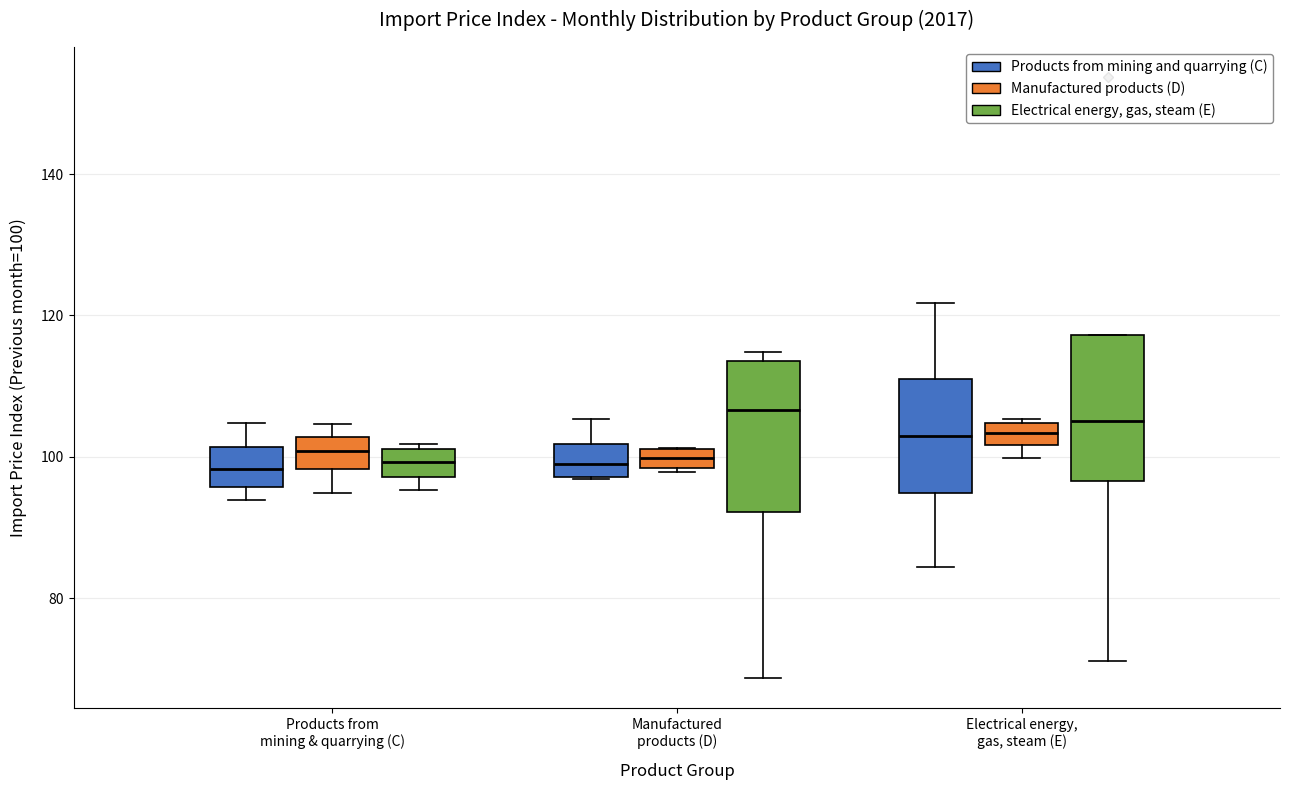

Where does the median line of the box for Manufactured products (D) (Electrical energy, gas, steam (E)) sit on the y-axis? The values are not printed on the chart, so give them approximately, as read against the axis.

106